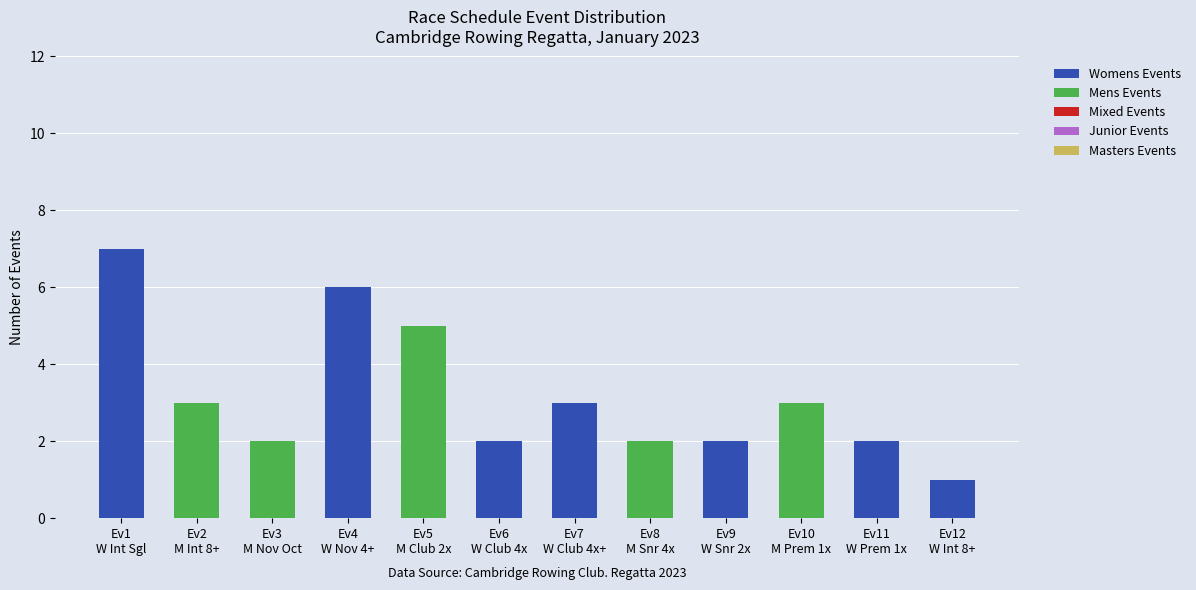

What is the maximum value for Womens Events?

7